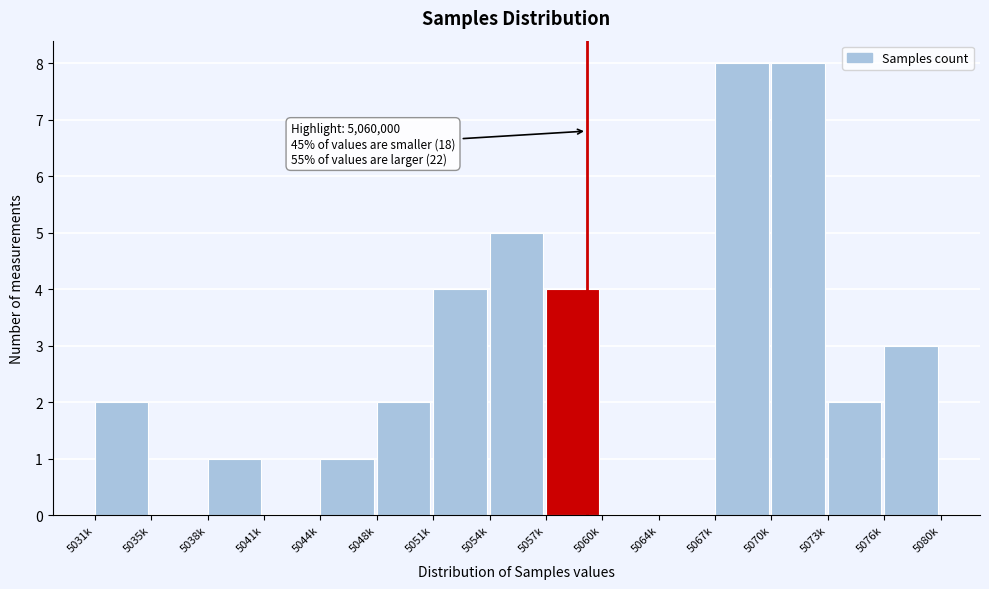

Reading left to right, extract all data points from this chart.

5031k=2	5035k=0	5038k=1	5041k=0	5044k=1	5048k=2	5051k=4	5054k=5	5057k=4	5060k=0	5064k=0	5067k=8	5070k=8	5073k=2	5076k=3